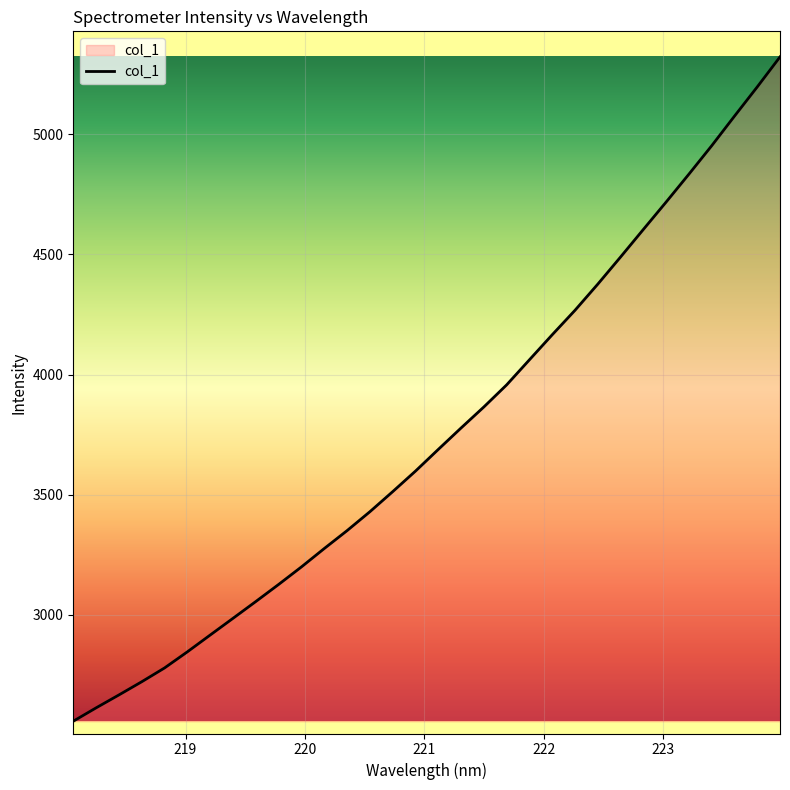

Count the number of data series in this chart.

1